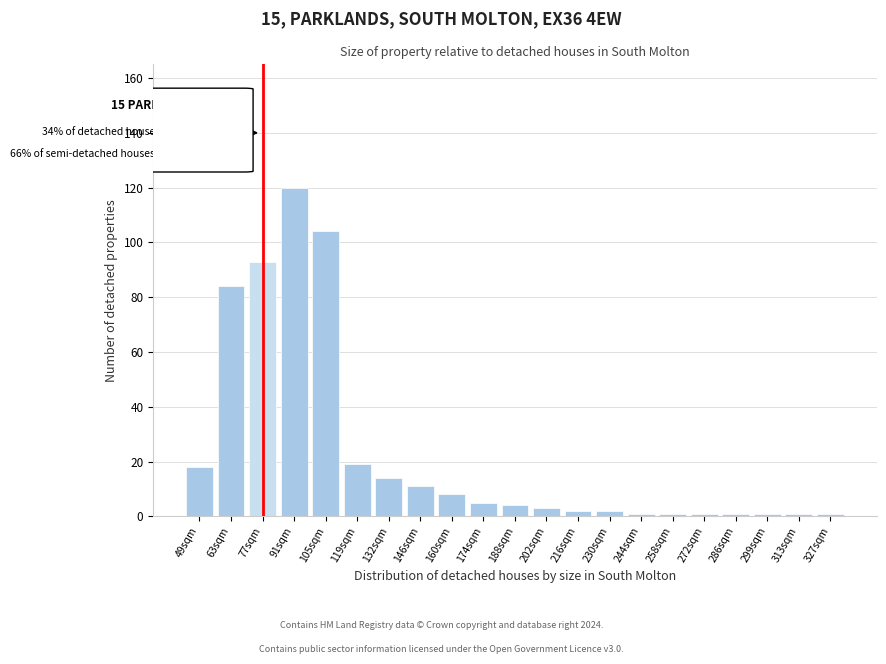

Reading left to right, extract all data points from this chart.

18	84	93	120	104	19	14	11	8	5	4	3	2	2	1	1	1	1	1	1	1